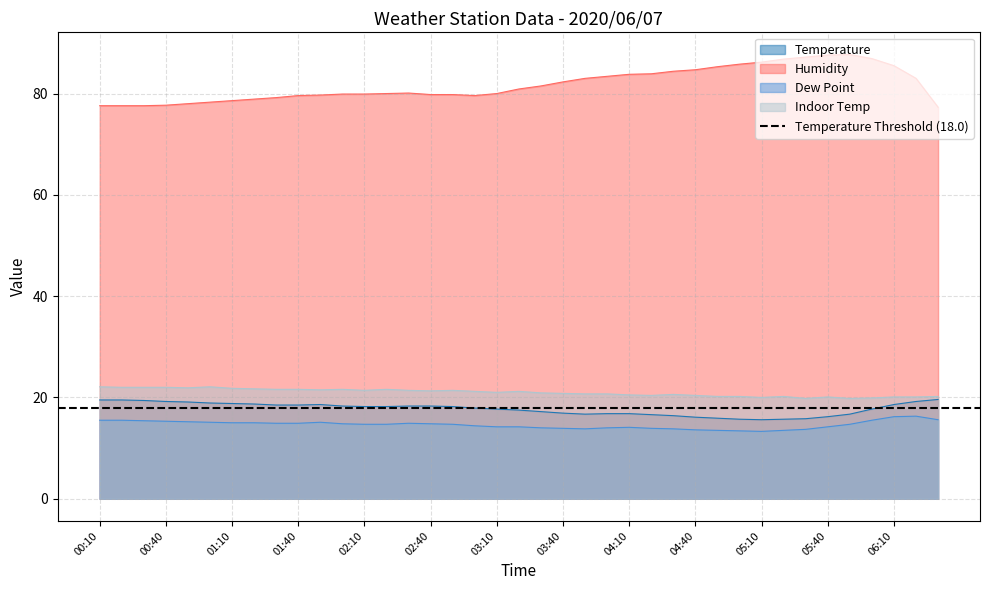

True or false: Indoor Temp has more than 1 points higher than both neighbors.

True